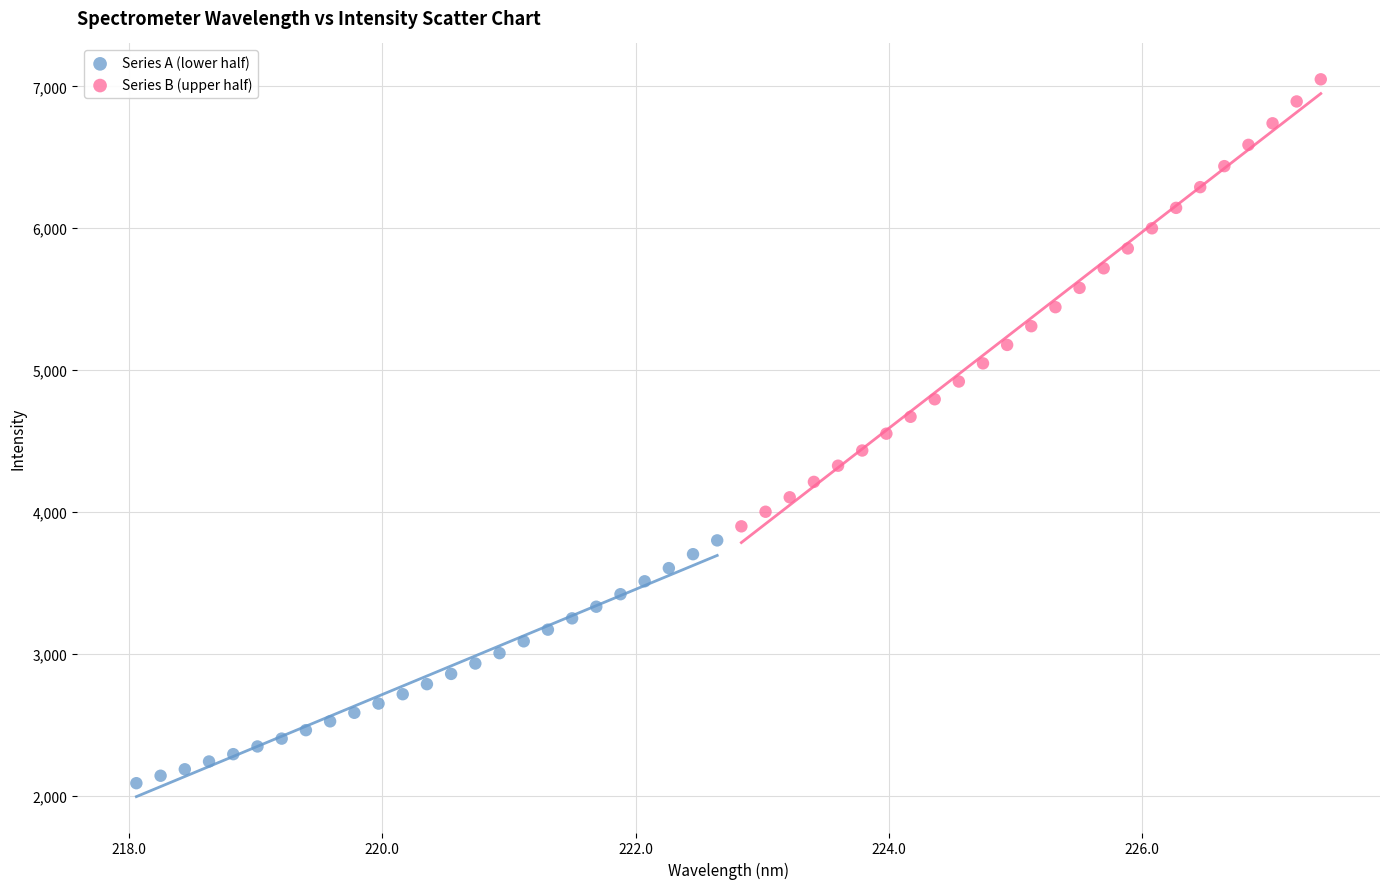

Which series has the widest spread of Y values?

Series B (upper half)